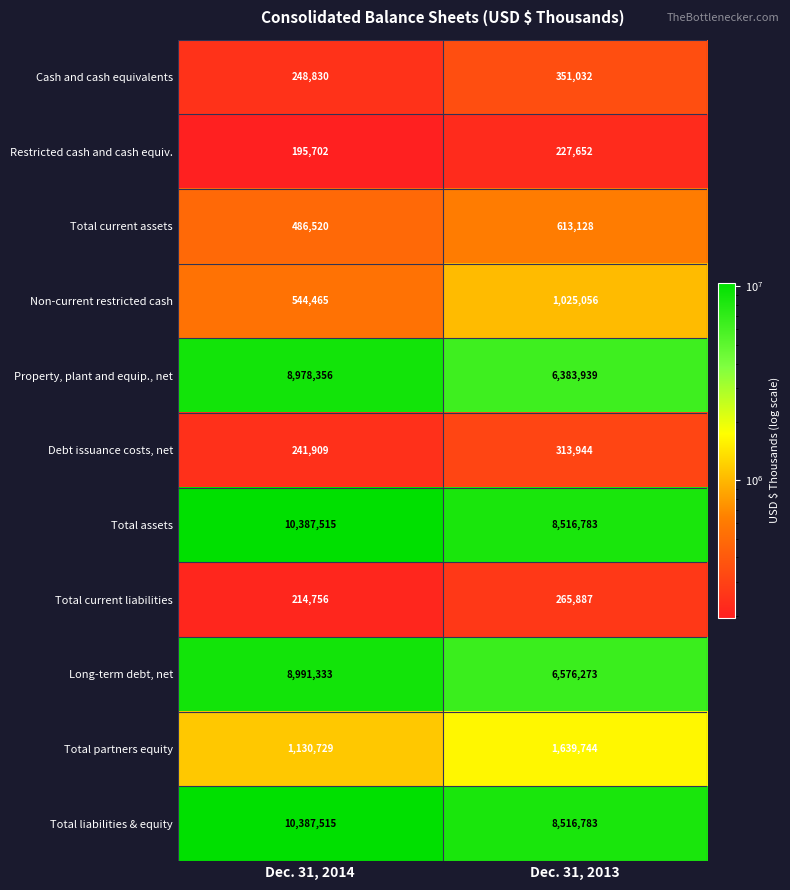

What is the difference between the Total assets values at Dec. 31, 2014 and Dec. 31, 2013?

1870732